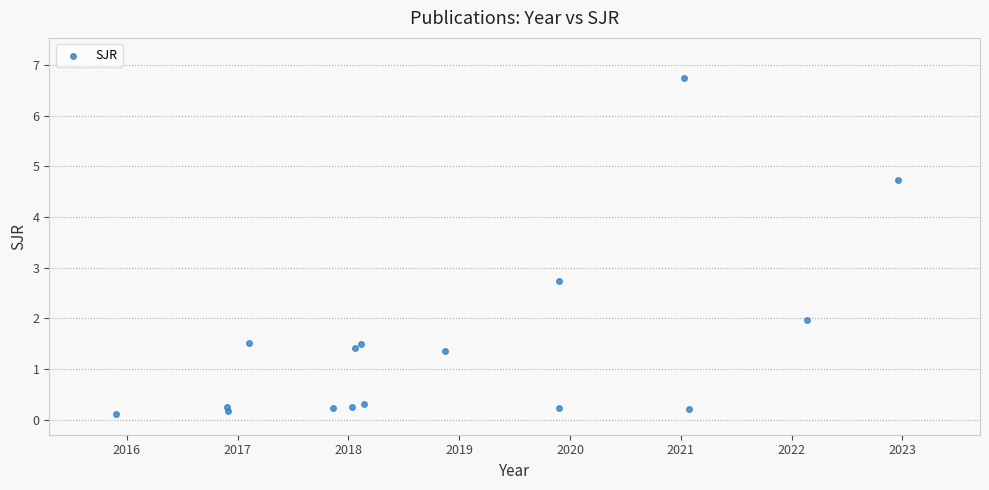

What Y value in the scatter plot is closest to 3?

2.7